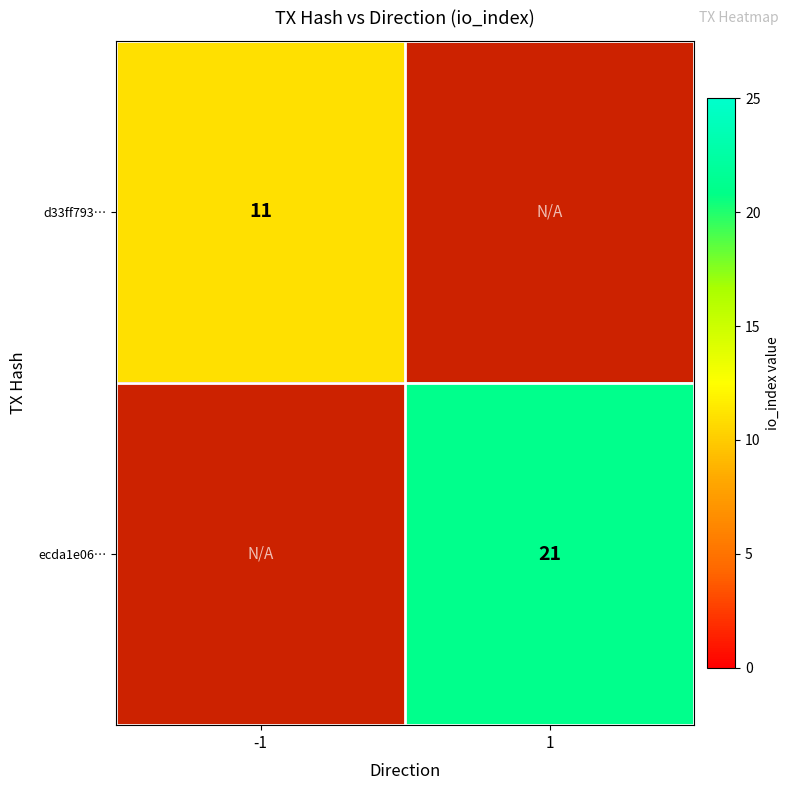

The ecda1e06… series shows 7 at 1. True or false?

False